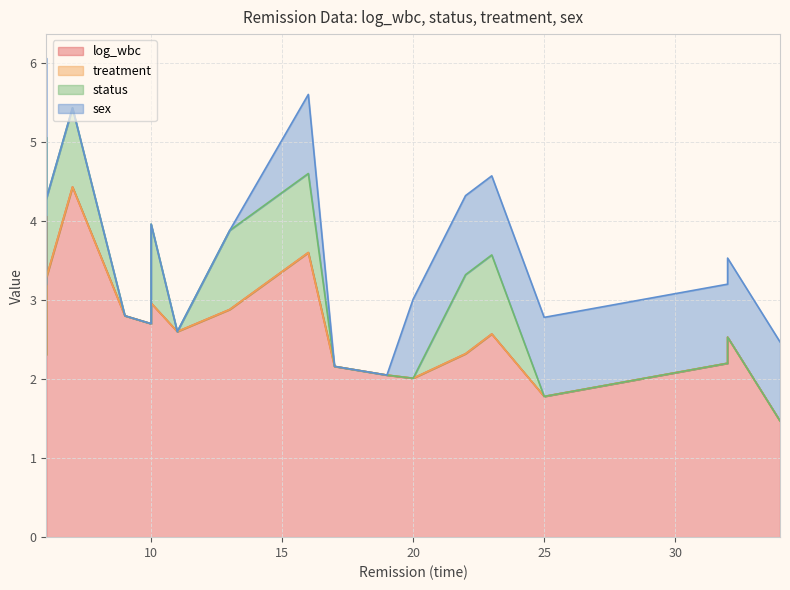

Which series has the largest total across all categories?

log_wbc